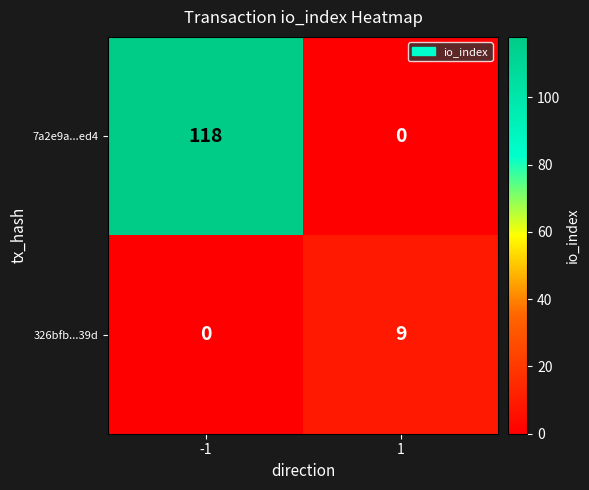

Reading left to right, what are all the values shown in this chart?

7a2e9a...ed4: -1=118	1=0
326bfb...39d: -1=0	1=9